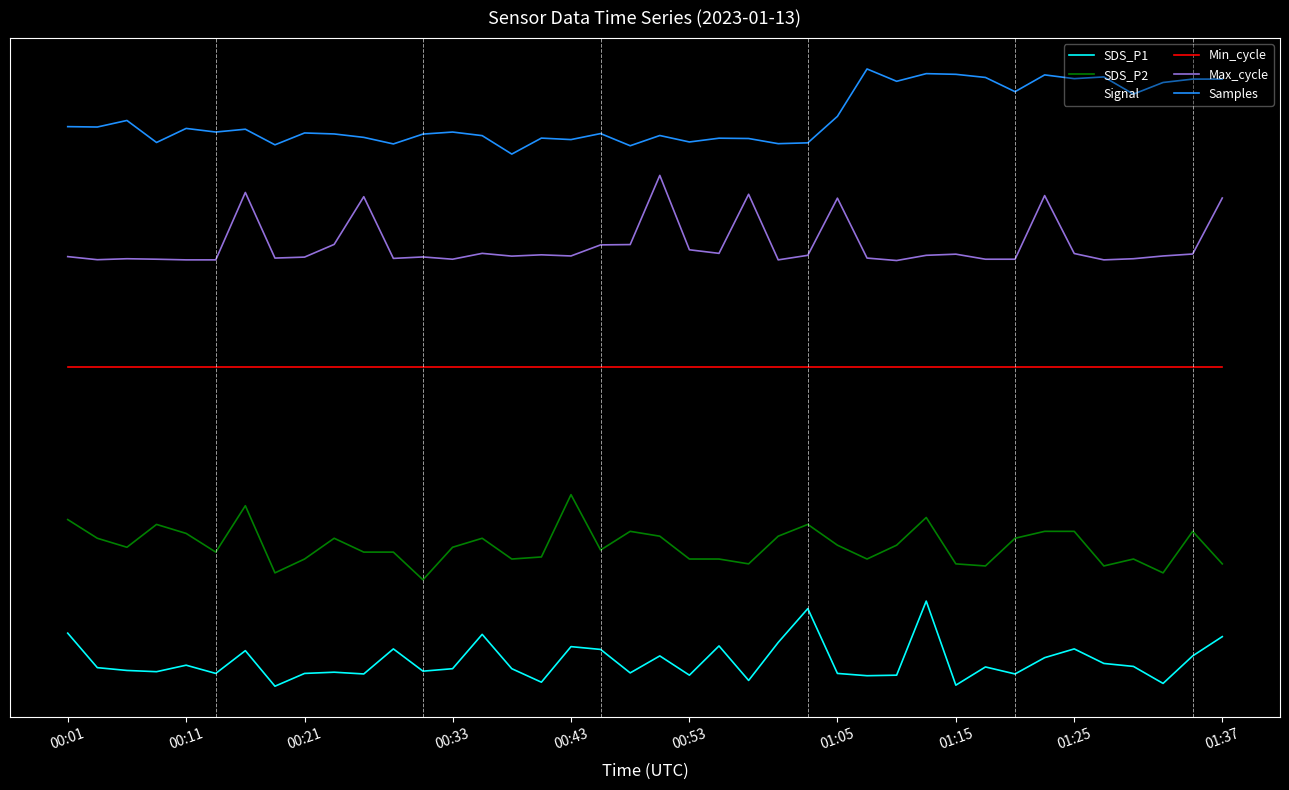

True or false: Samples has more than 2 interior local peaks.

True